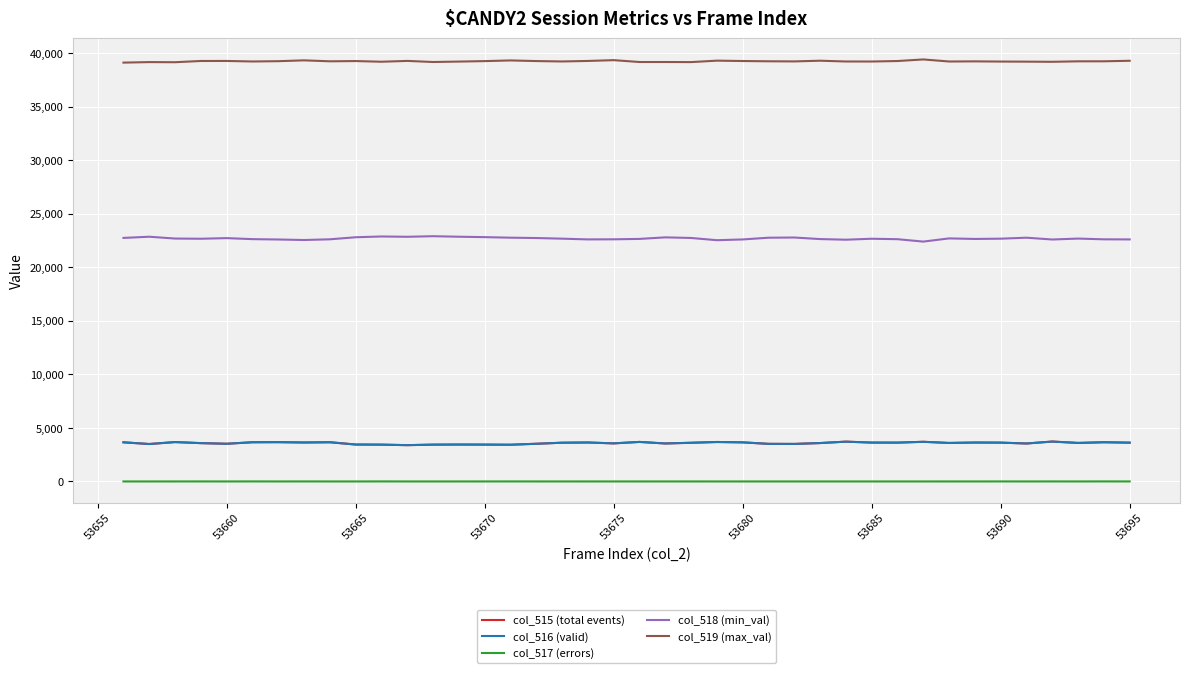

Which series has the largest total across all categories?

col_519 (max_val)